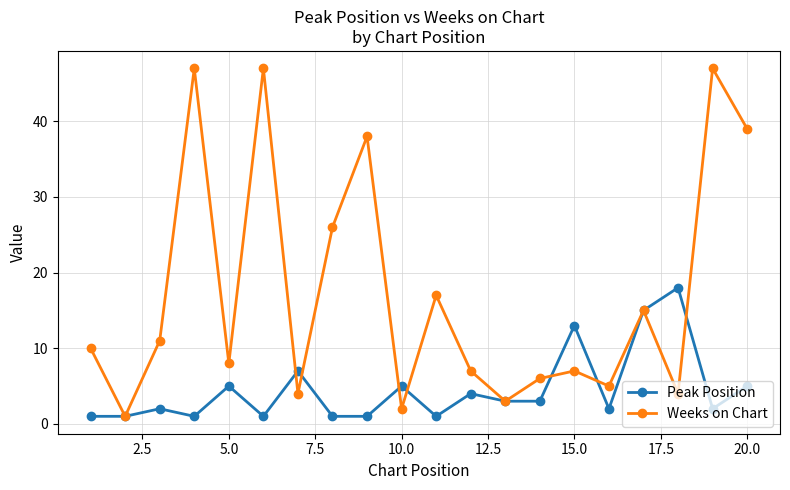

What is the maximum value for Weeks on Chart?

47